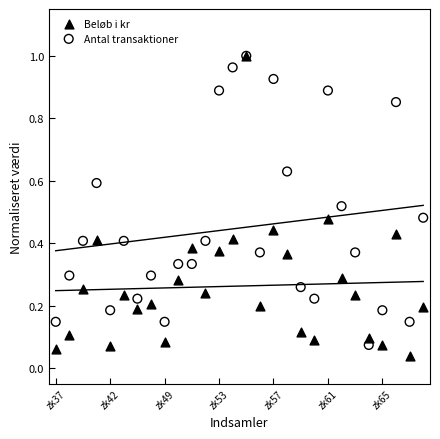

Which series contains the highest Y value?

Beløb i kr